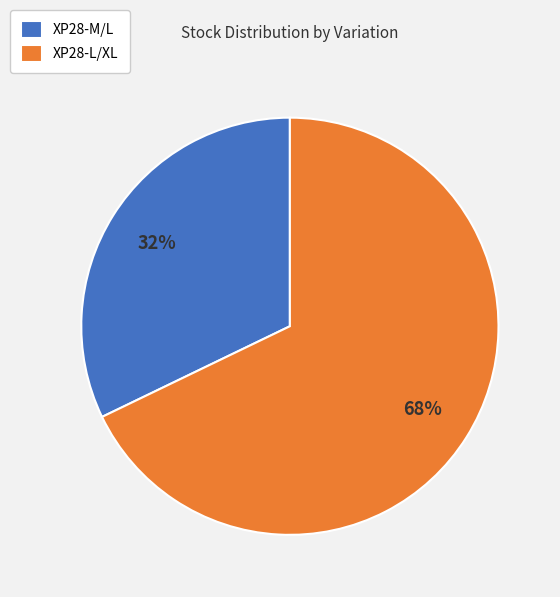

Which slice is the smallest?

XP28-M/L